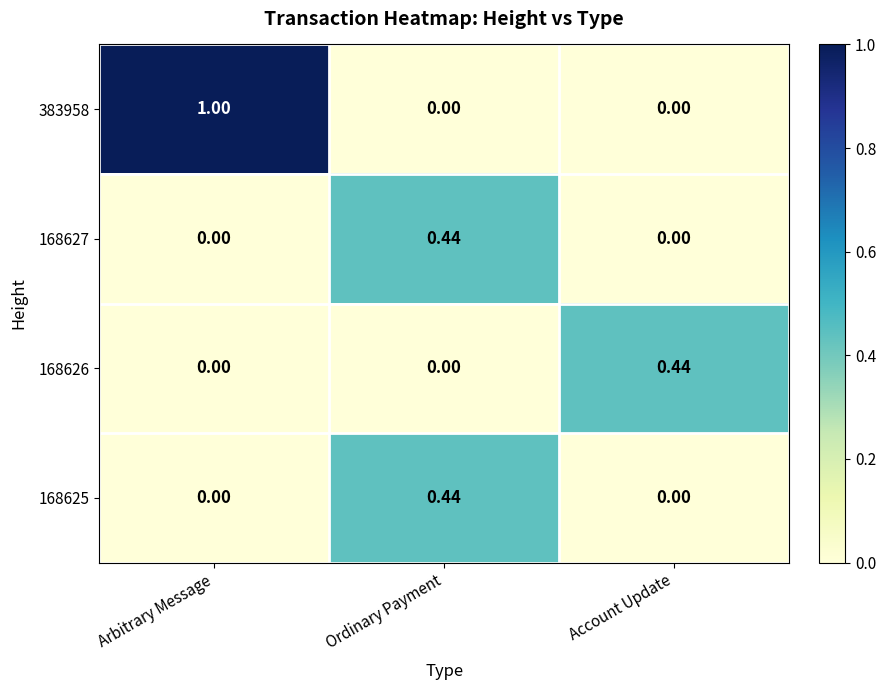

At which category is the sum across all series the highest?

Arbitrary Message